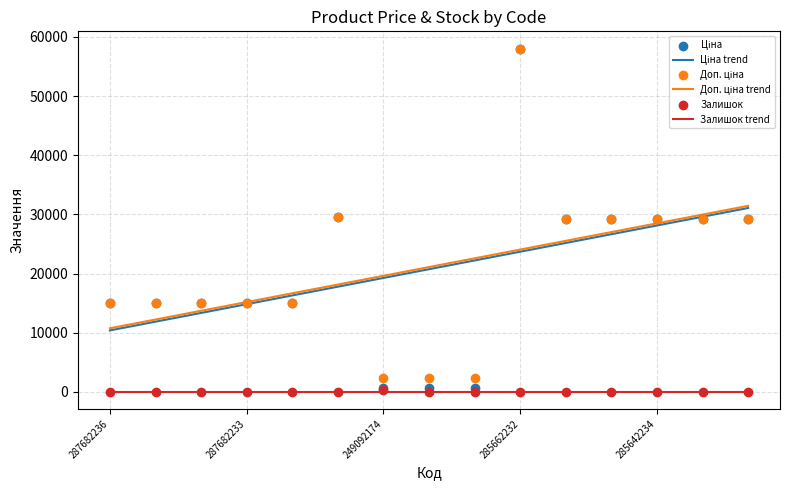

At how many categories does at least one series exceed 49712?

1